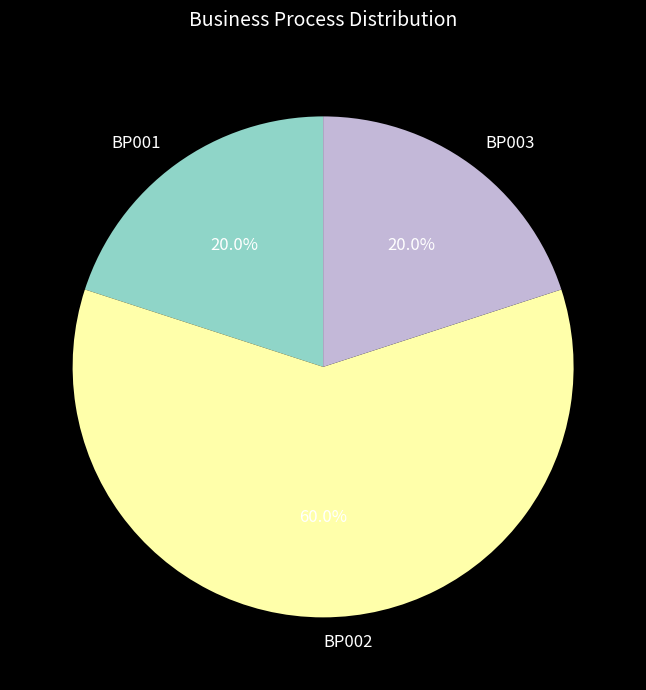

Do BP001 and BP002 together represent more than half of the pie?

Yes